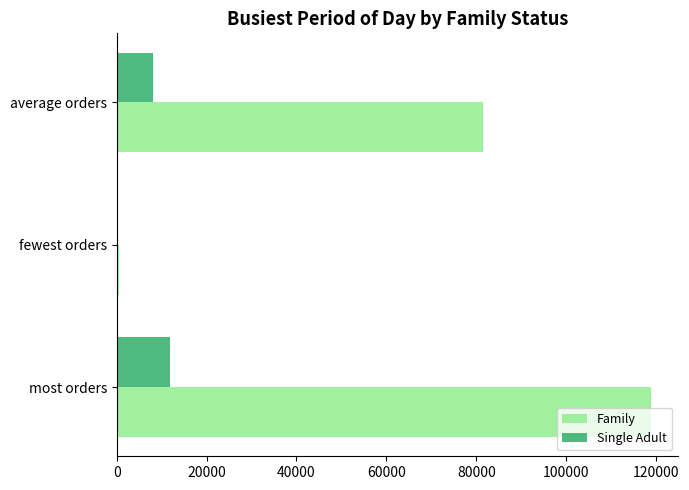

What is the sum of all Family values?

201047.1